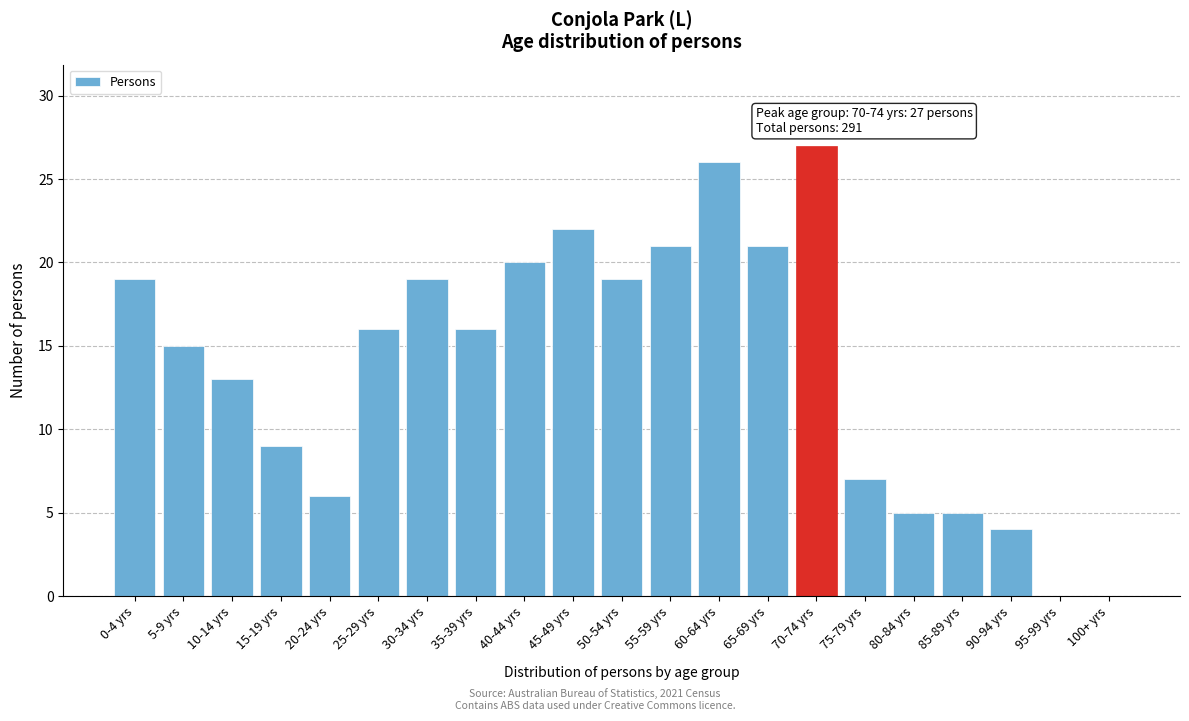

Reading left to right, extract all data points from this chart.

0-4 yrs=19	5-9 yrs=15	10-14 yrs=13	15-19 yrs=9	20-24 yrs=6	25-29 yrs=16	30-34 yrs=19	35-39 yrs=16	40-44 yrs=20	45-49 yrs=22	50-54 yrs=19	55-59 yrs=21	60-64 yrs=26	65-69 yrs=21	70-74 yrs=27	75-79 yrs=7	80-84 yrs=5	85-89 yrs=5	90-94 yrs=4	95-99 yrs=0	100+ yrs=0